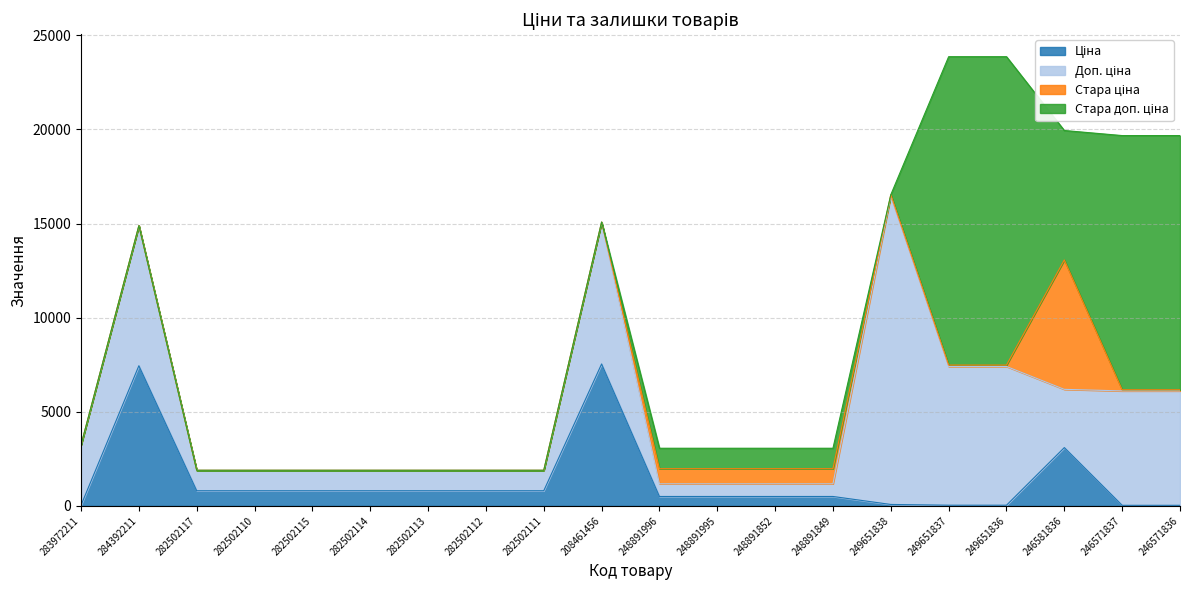

Which series has the widest spread of values?

Стара доп. ціна